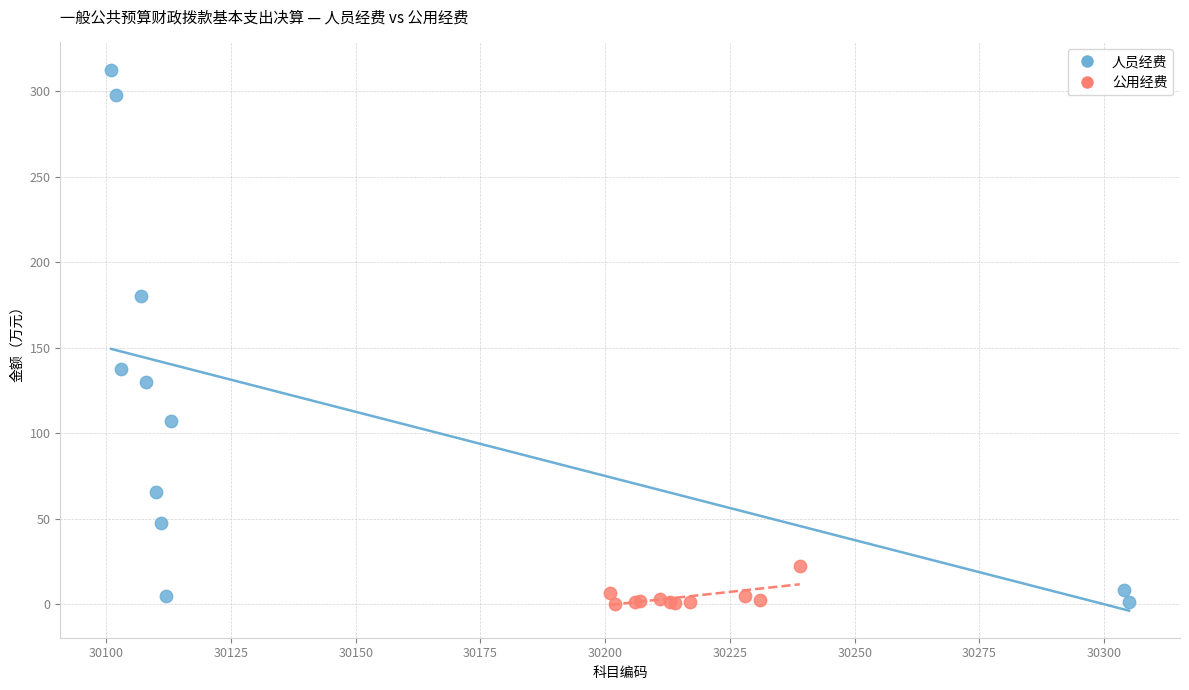

Which series contains the highest Y value?

人员经费